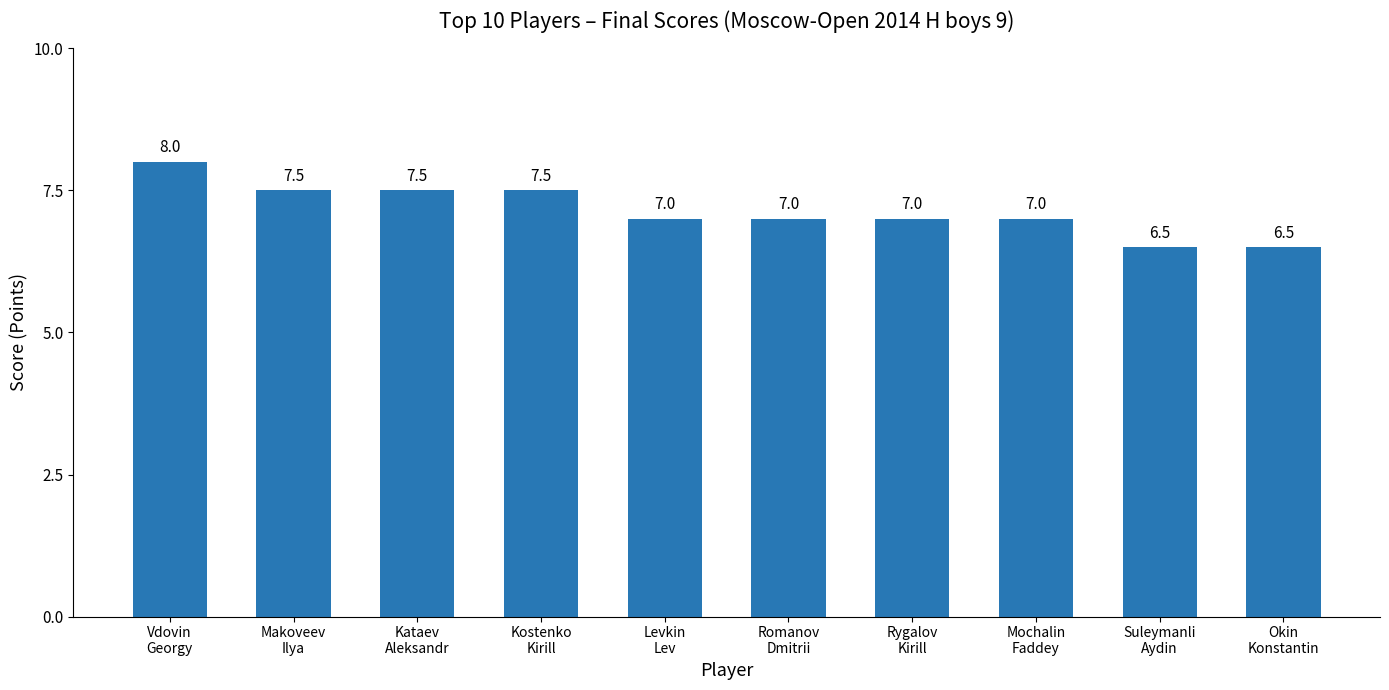

Read the value at Suleymanli
Aydin.

6.5